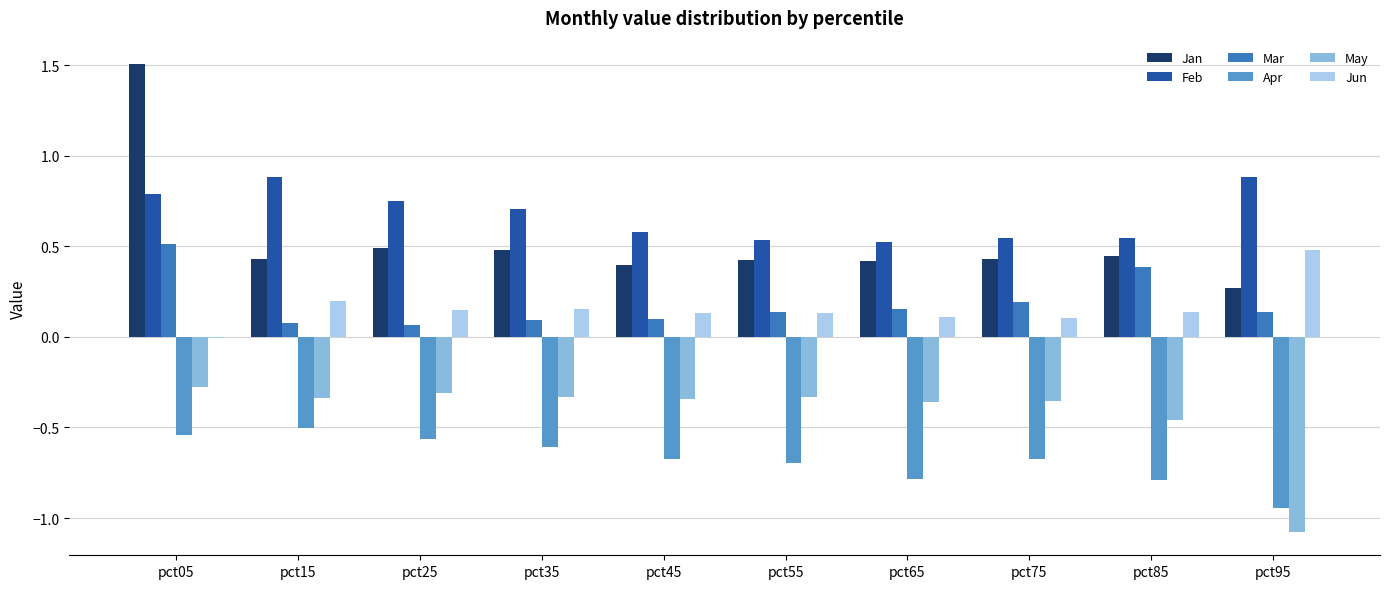

Which series has the largest total across all categories?

Feb